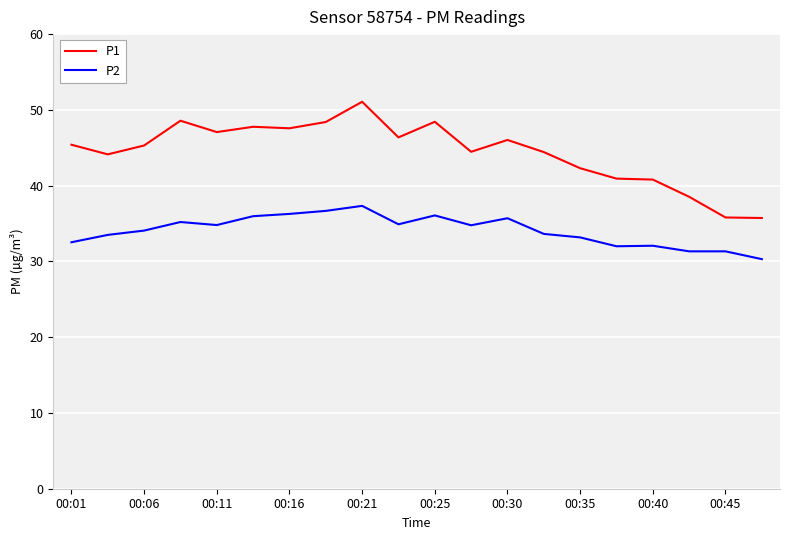

Which series has the widest spread of values?

P1